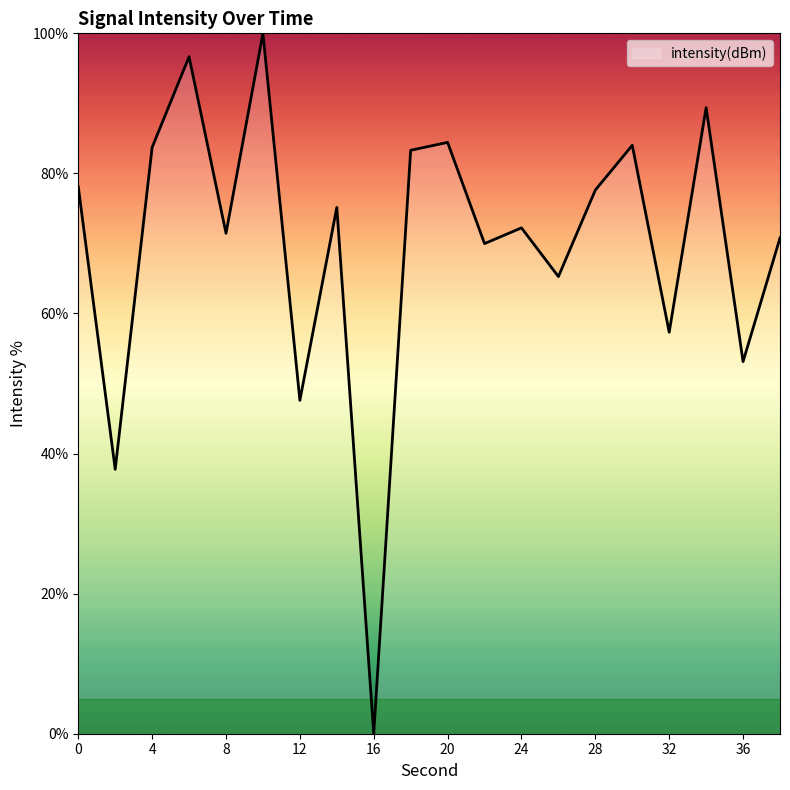

What is the maximum value shown in the chart?

100.0